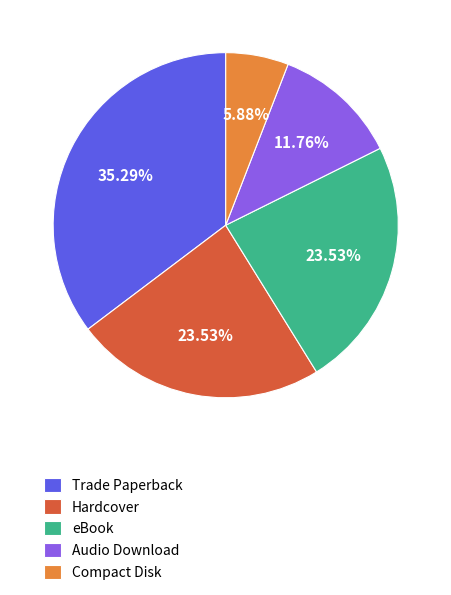

To the nearest percent, what is the difference between the largest and smallest slice percentages?

29%